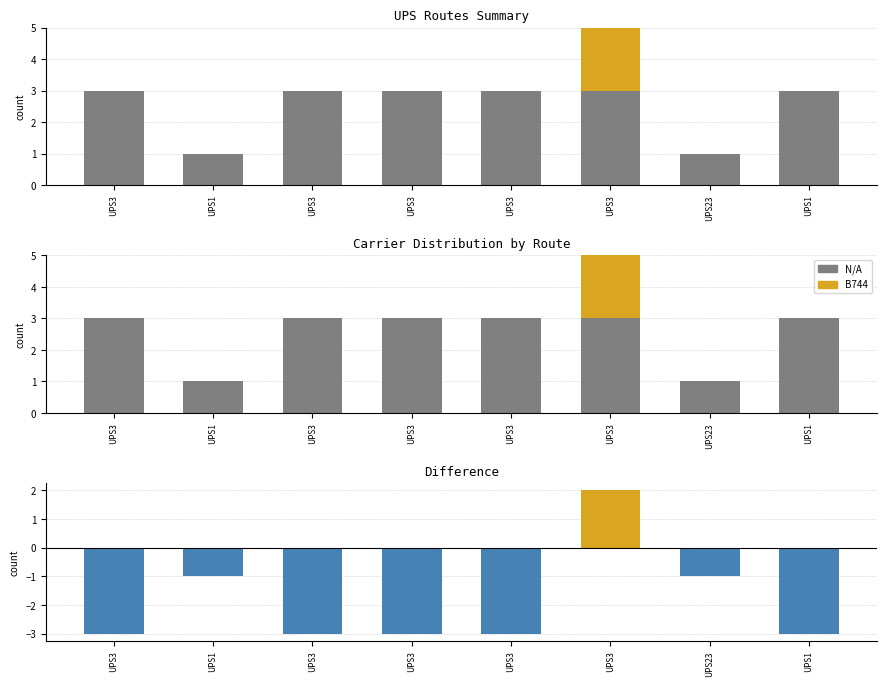

Reading left to right, what are all the values shown in this chart?

N/A: UPS3=3	UPS1=1	UPS3=3	UPS3=3	UPS3=3	UPS3=3	UPS23=1	UPS1=3
B744: UPS3=0	UPS1=0	UPS3=0	UPS3=0	UPS3=0	UPS3=5	UPS23=0	UPS1=0
B744 - N/A: UPS3=-3	UPS1=-1	UPS3=-3	UPS3=-3	UPS3=-3	UPS3=2	UPS23=-1	UPS1=-3